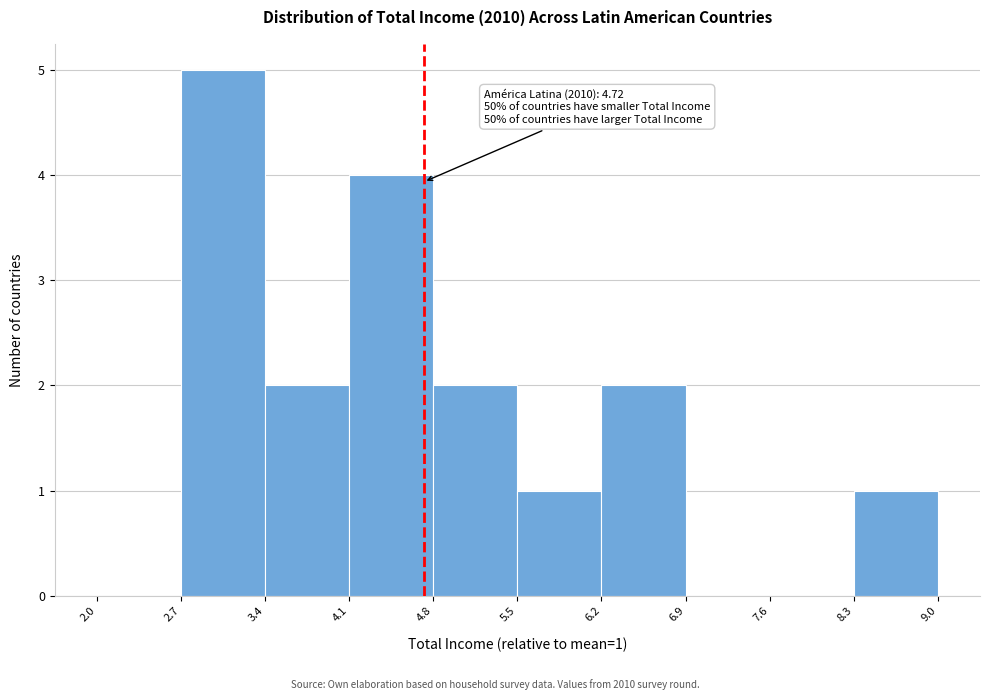

Which range on the x-axis has the tallest bar?

2.7 to 3.4